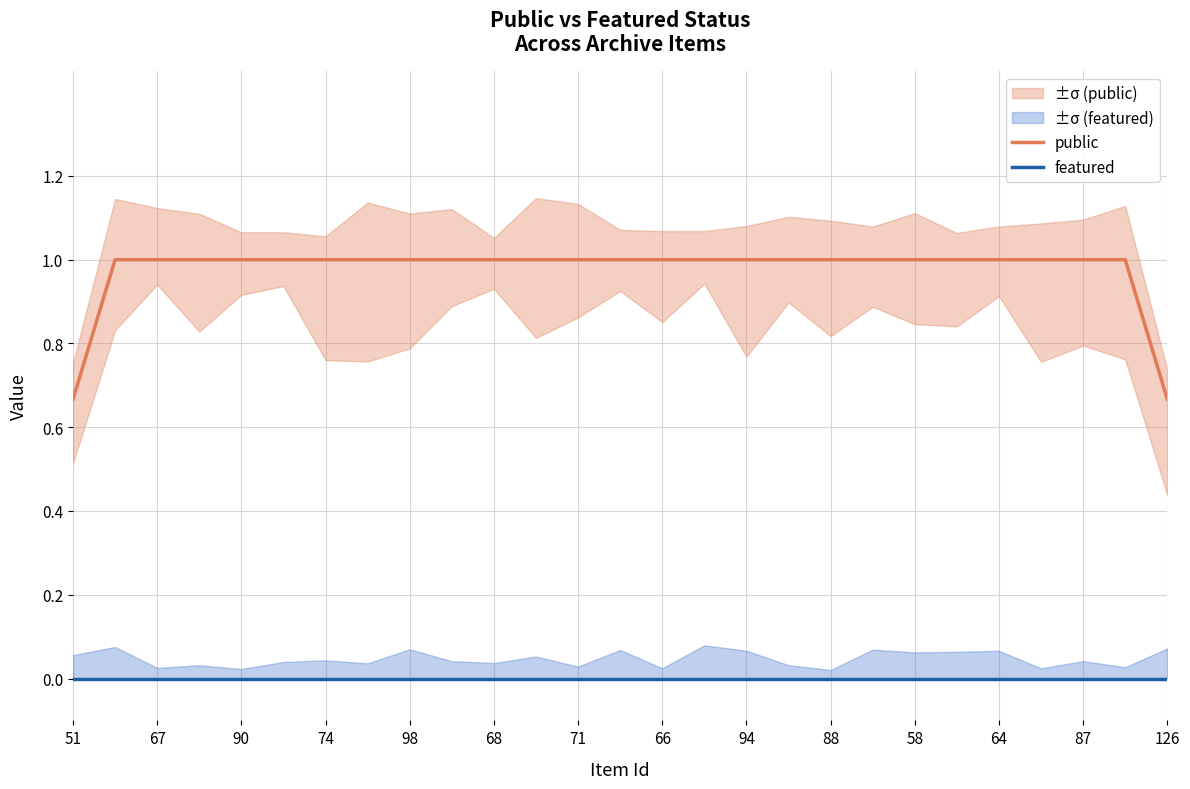

The value of public at 51 is 0.4. True or false?

False